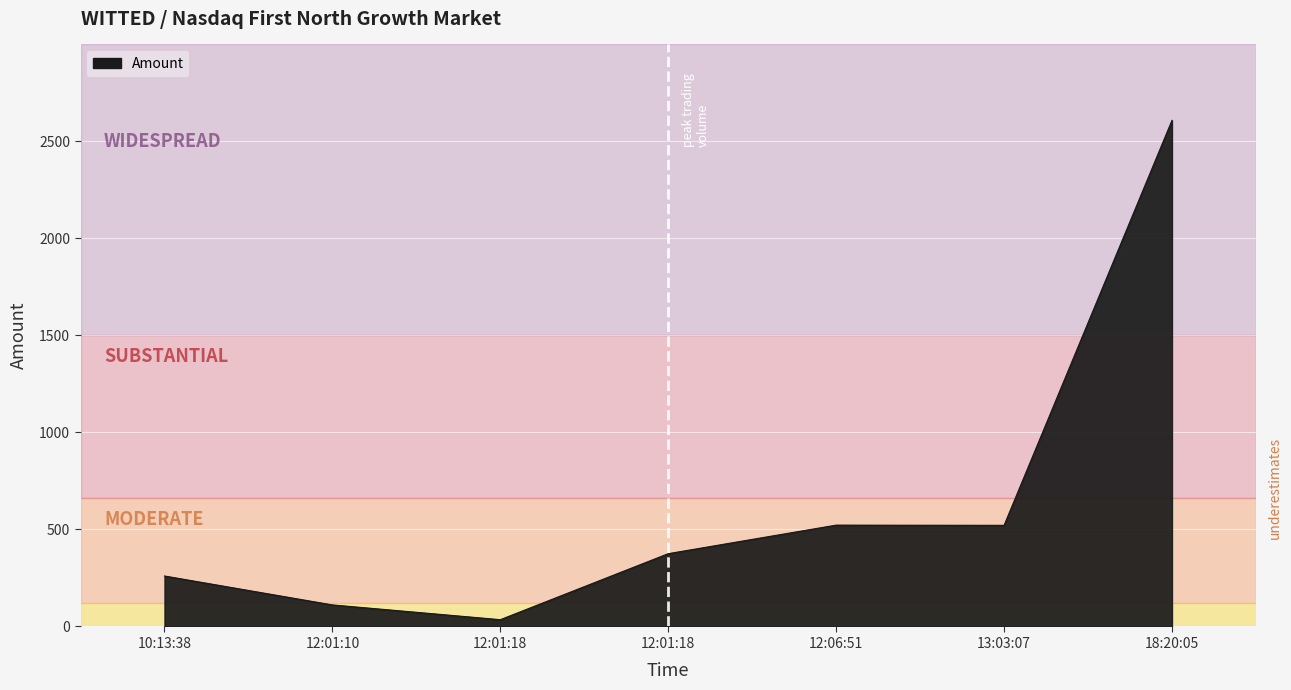

How many lines are shown in the chart?

1